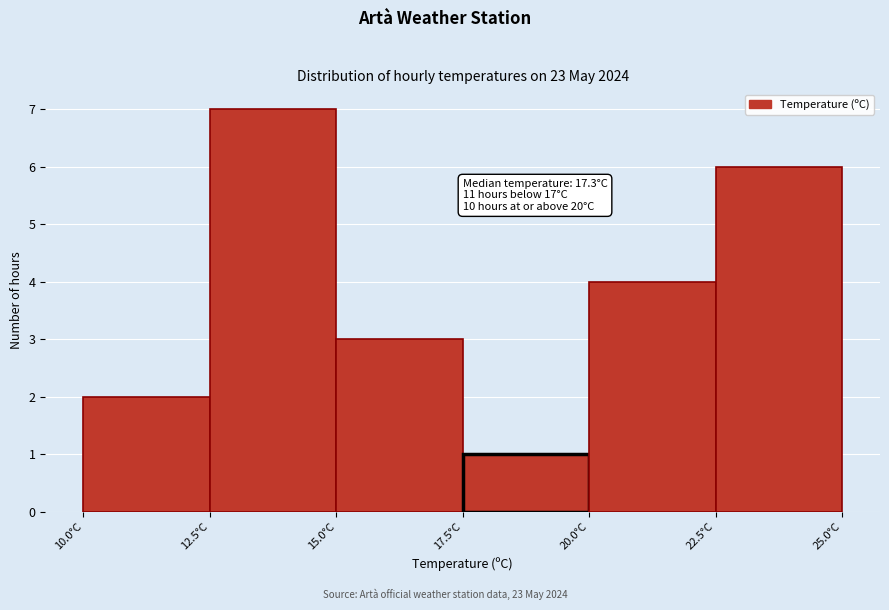

Over which range of the x-axis is the bar tallest?

12.5 to 15.0